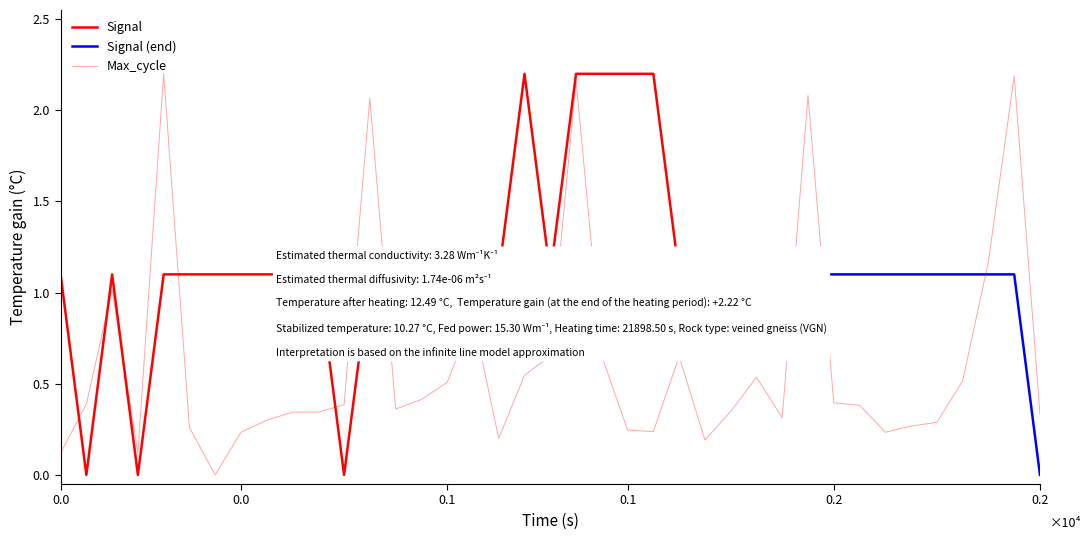

What is the difference between the maximum and minimum values?

2.2